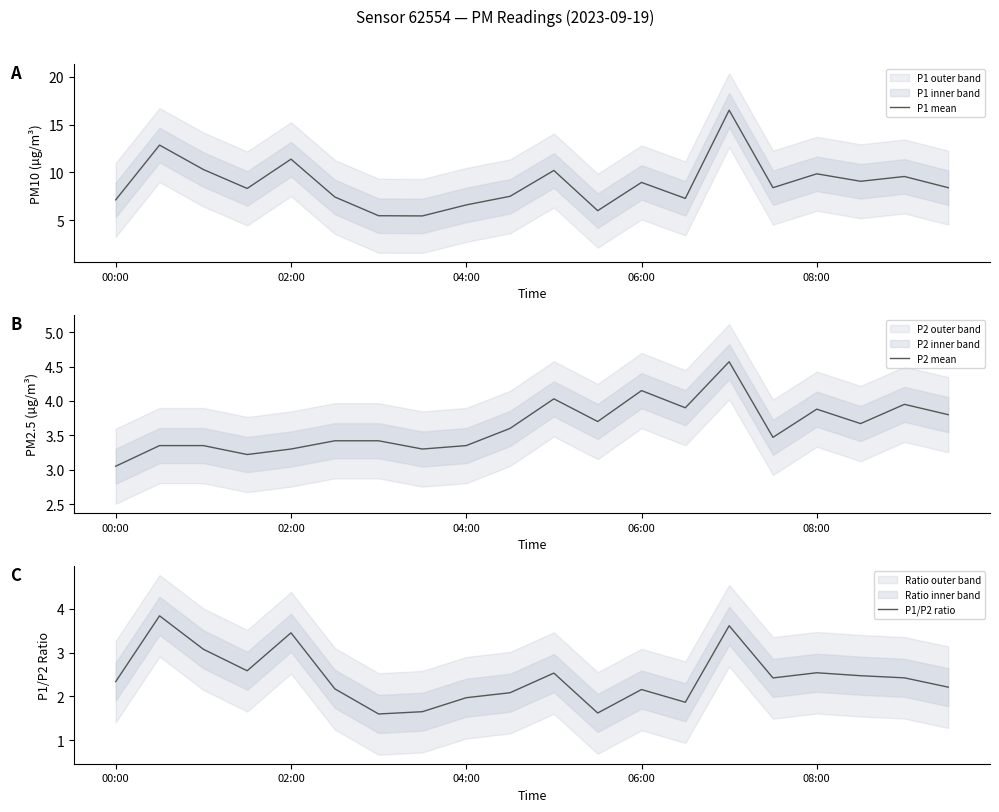

What is the spread (max minus min) of values at 19?

6.2